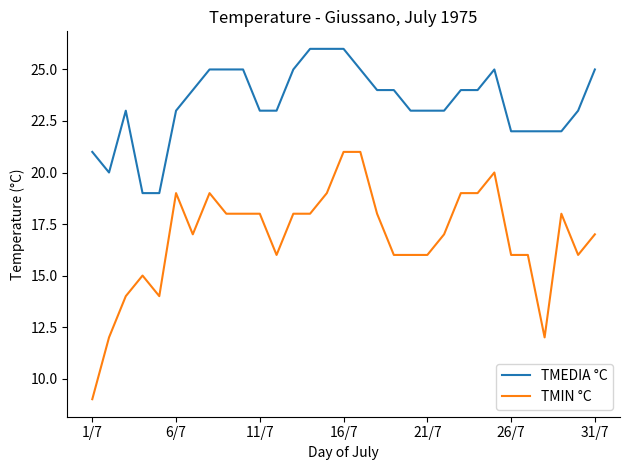

How many lines are shown in the chart?

2